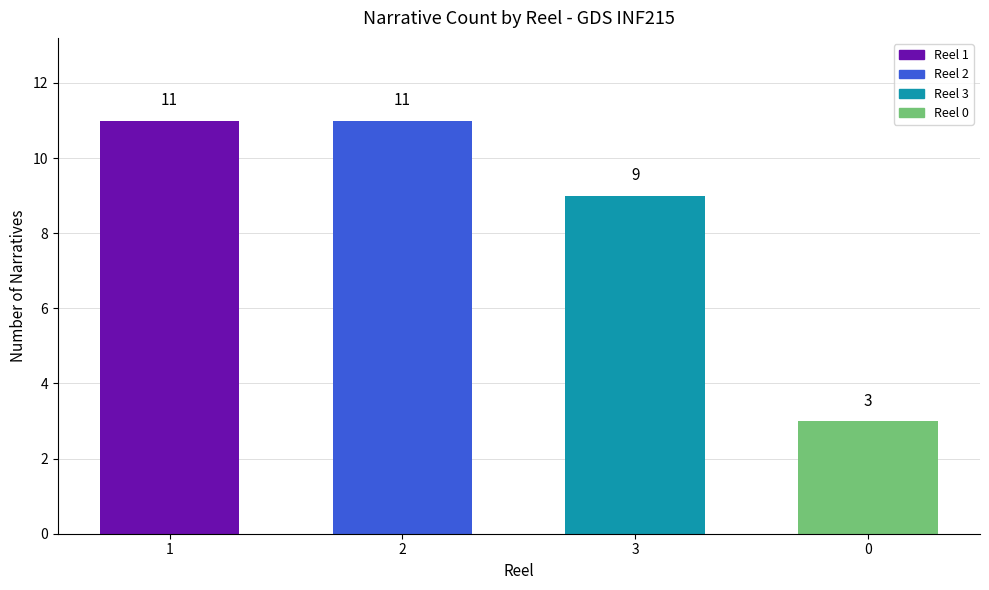

What is the greatest value displayed?

11